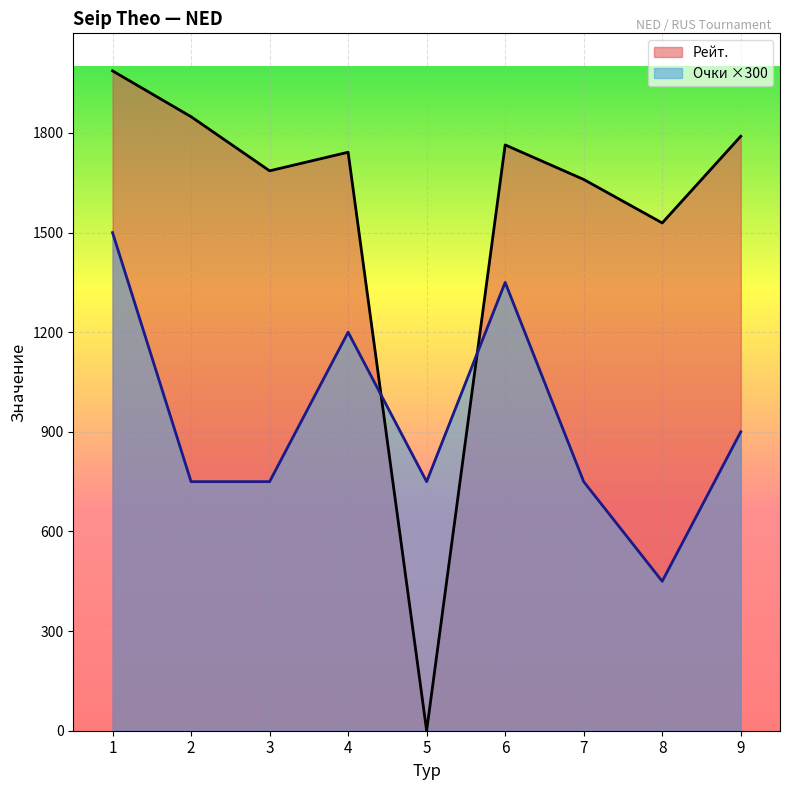

What are all the series names shown in the legend?

Рейт., Очки ×300